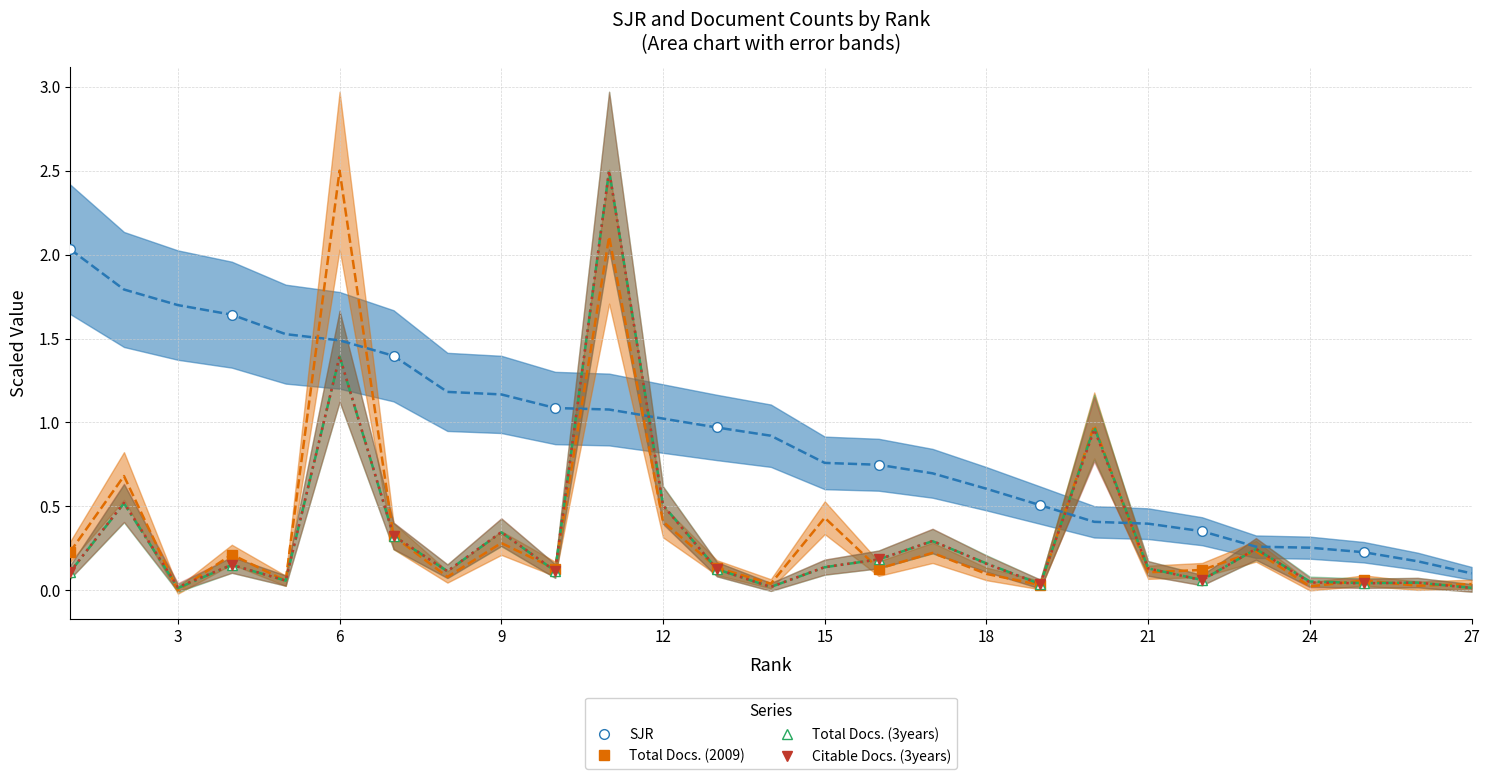

True or false: SJR and Total Docs. (3years) intersect in this chart.

False